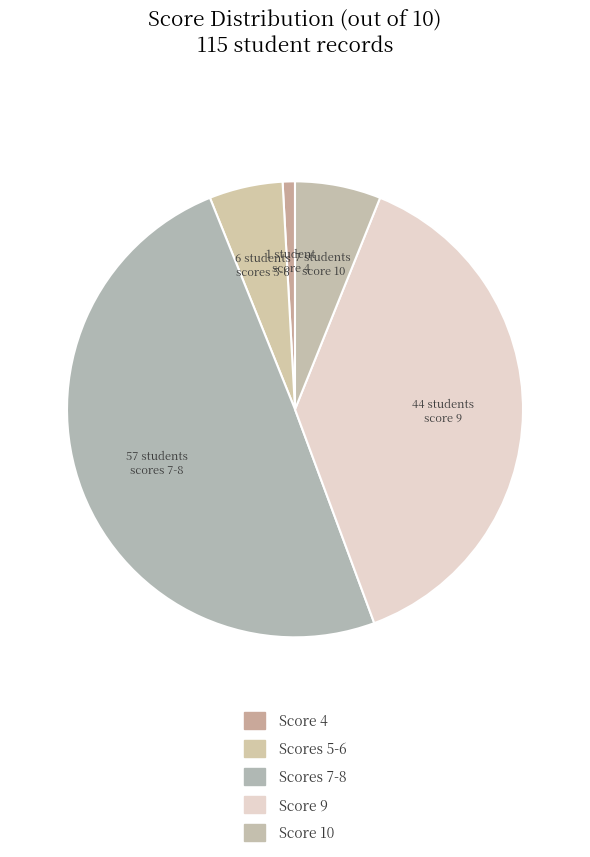

How many segments does this pie chart have?

5